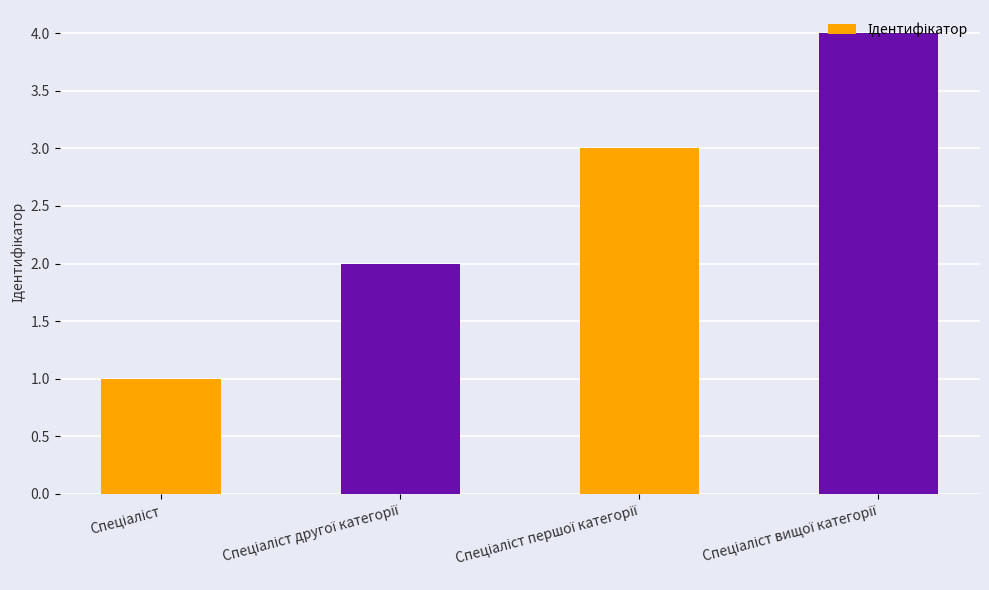

What is the difference between the maximum and minimum values?

3